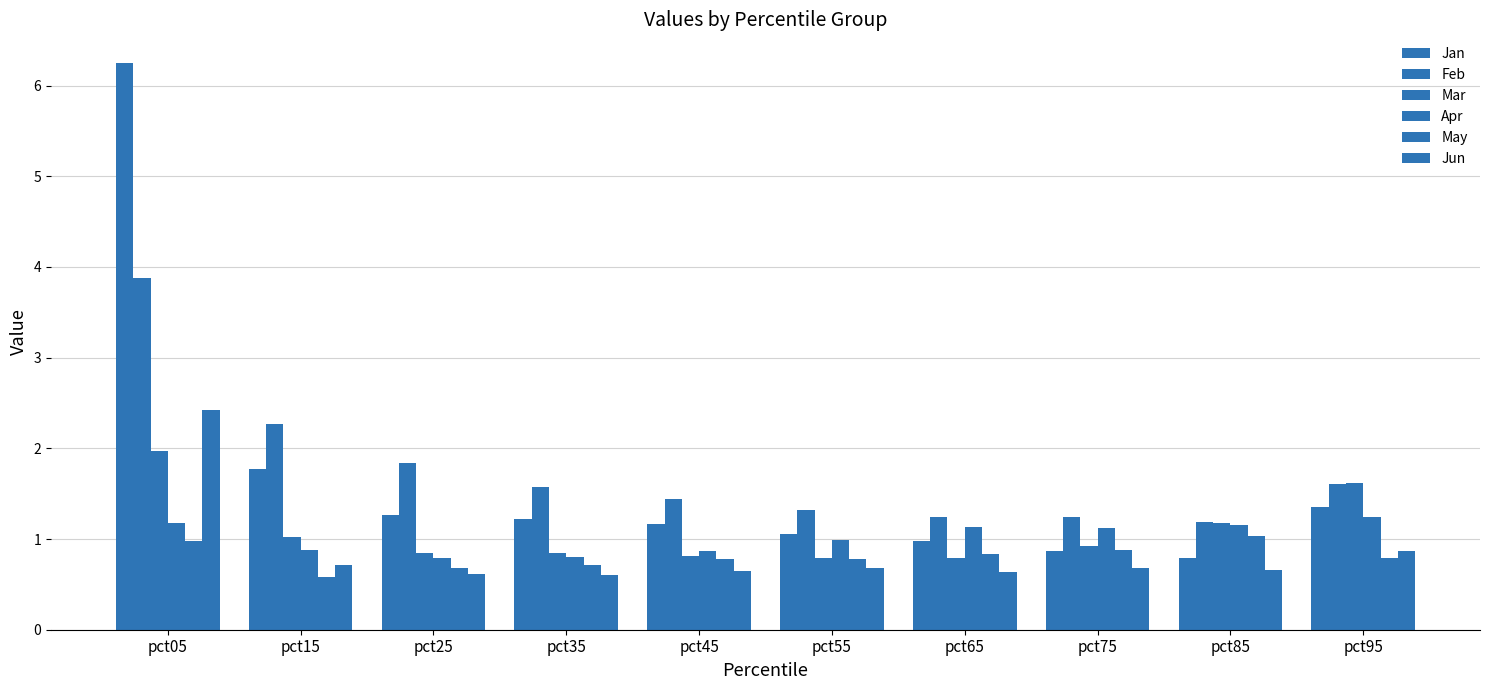

List the labels in order of Feb value, largest first.

pct05, pct15, pct25, pct95, pct35, pct45, pct55, pct75, pct65, pct85